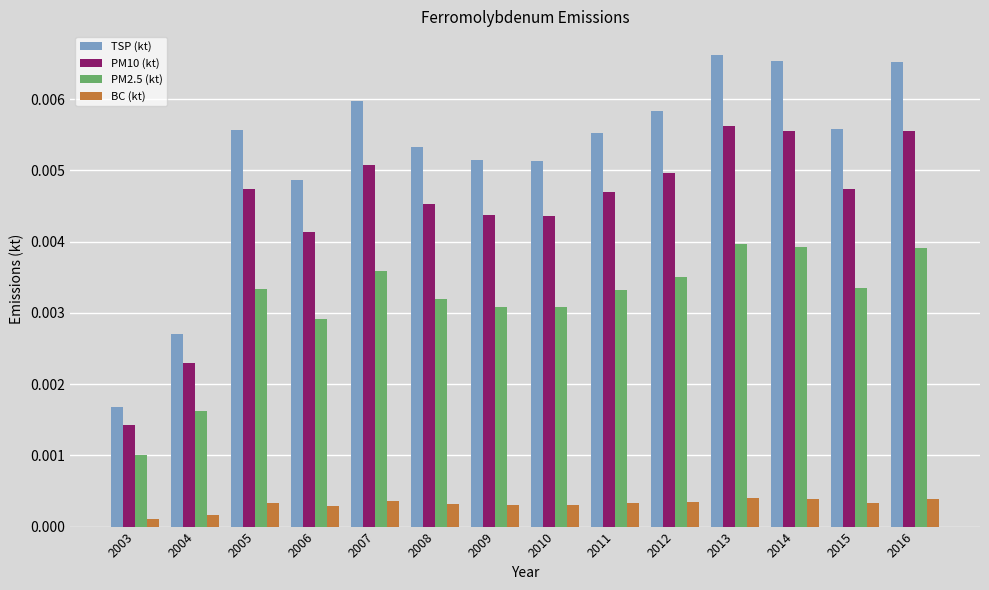

How many bars are there in total?

56